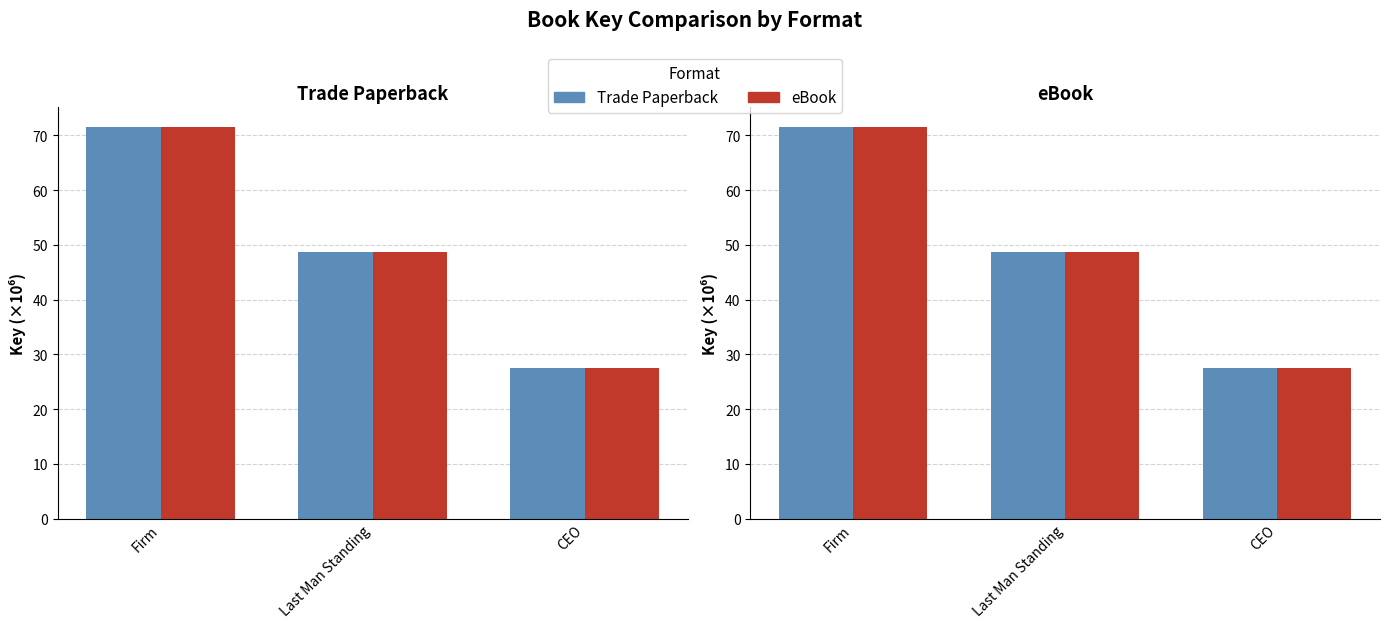

What is the sum of all eBook values?

147.7